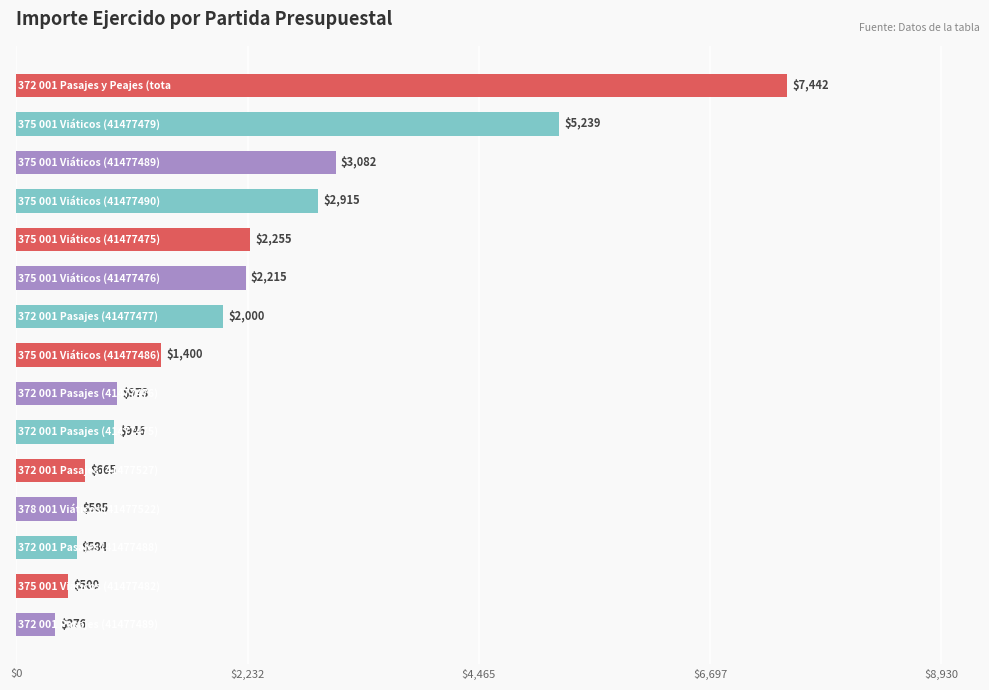

What is the minimum value shown in the chart?

376.0